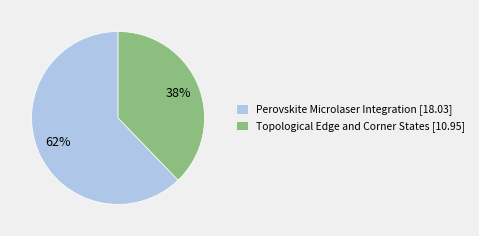

Which slice represents more than half of the pie?

Perovskite Microlaser Integration